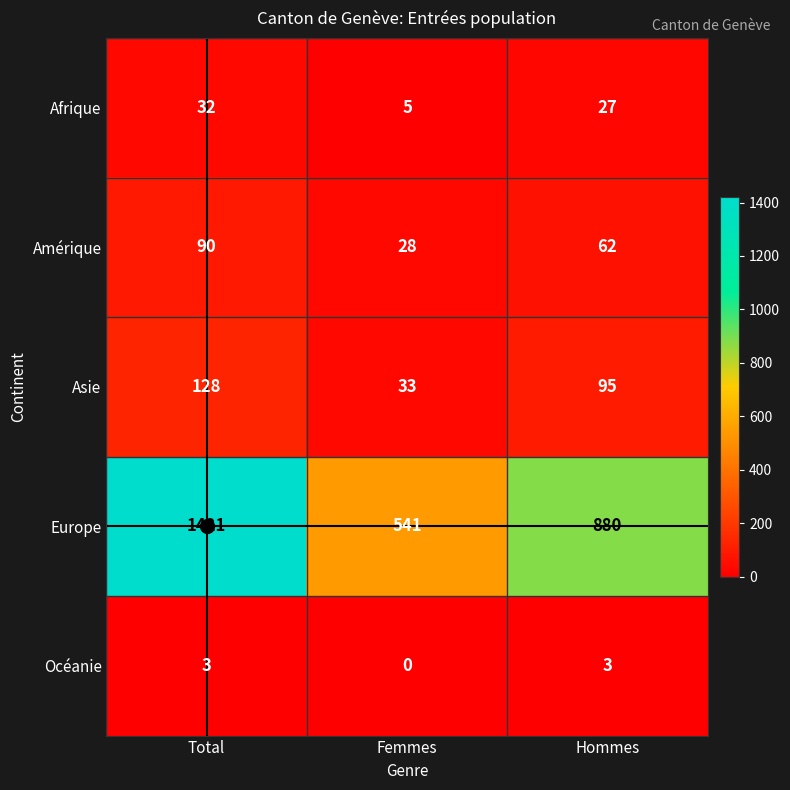

What is the difference between the second highest and minimum values in the Afrique series?

22